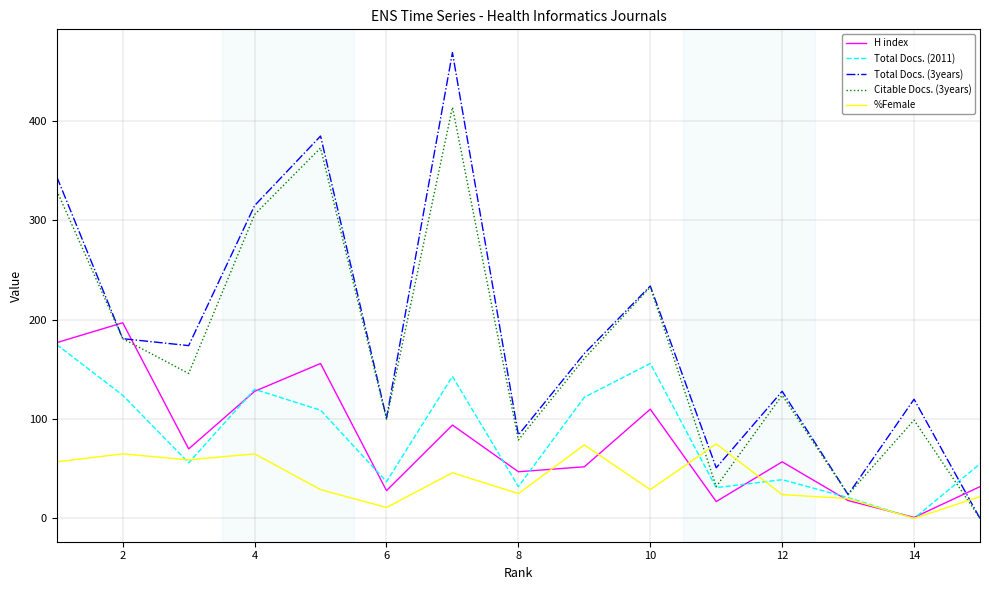

Rank the series by their maximum value, from lowest to highest.

%Female, Total Docs. (2011), H index, Citable Docs. (3years), Total Docs. (3years)